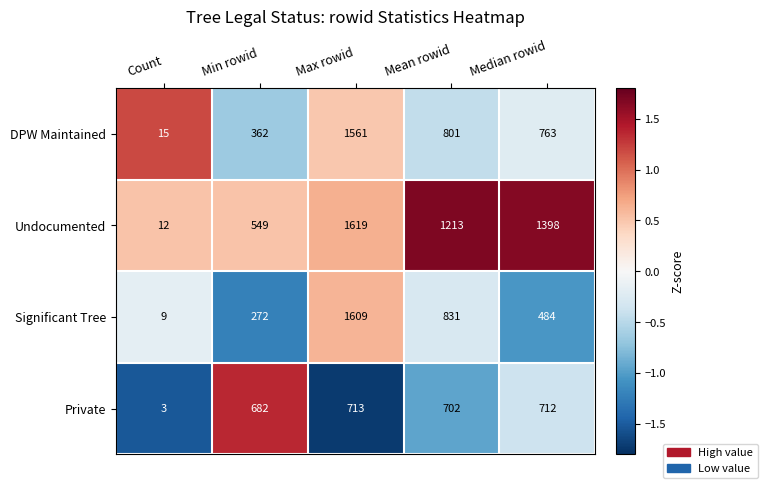

Read the Undocumented value at Mean rowid, to the nearest 100.

1200